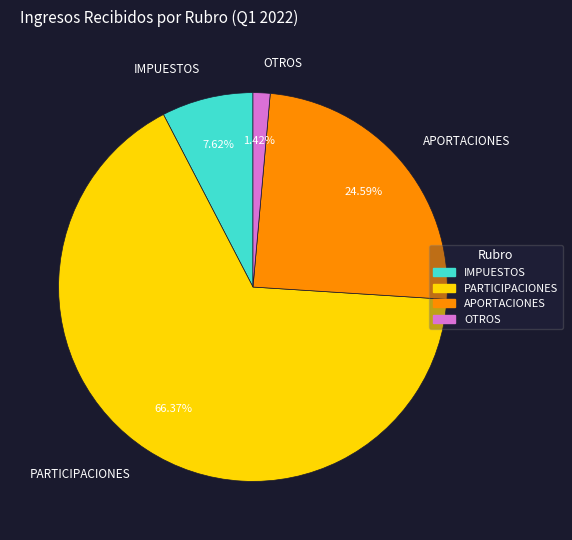

Does any single category account for the majority?

Yes